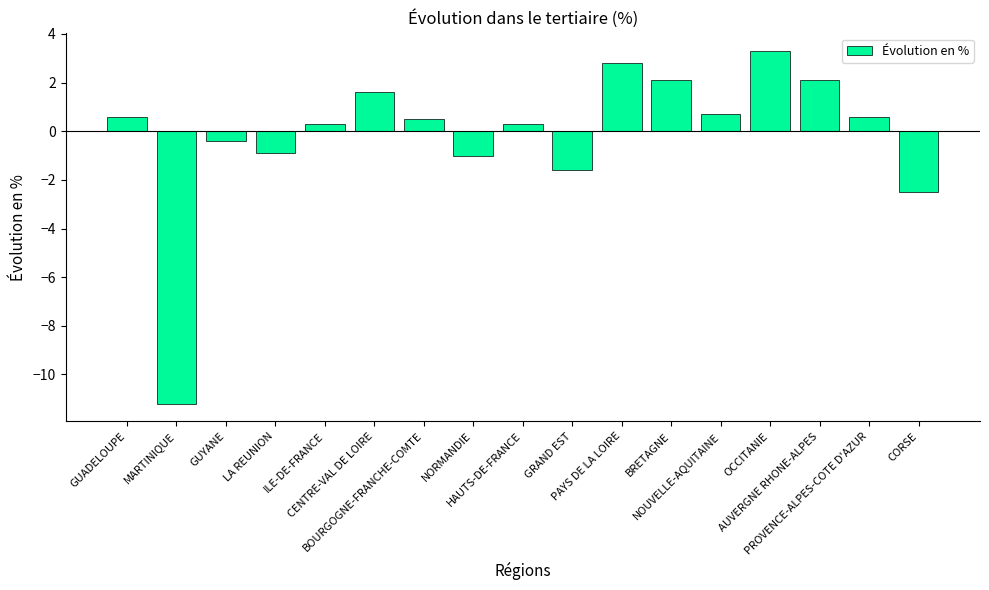

What is the difference between the values at LA REUNION and BOURGOGNE-FRANCHE-COMTE?

1.4